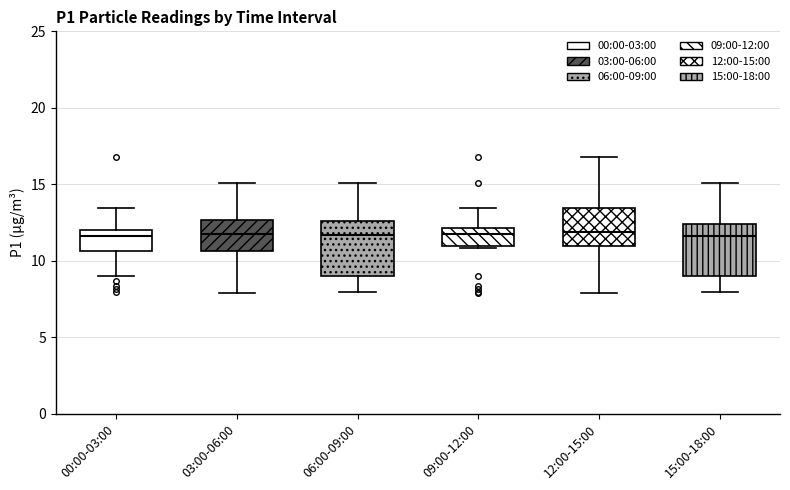

Where does the median line of the box for 12:00-15:00 sit on the y-axis? The values are not printed on the chart, so give them approximately, as read against the axis.

12.0